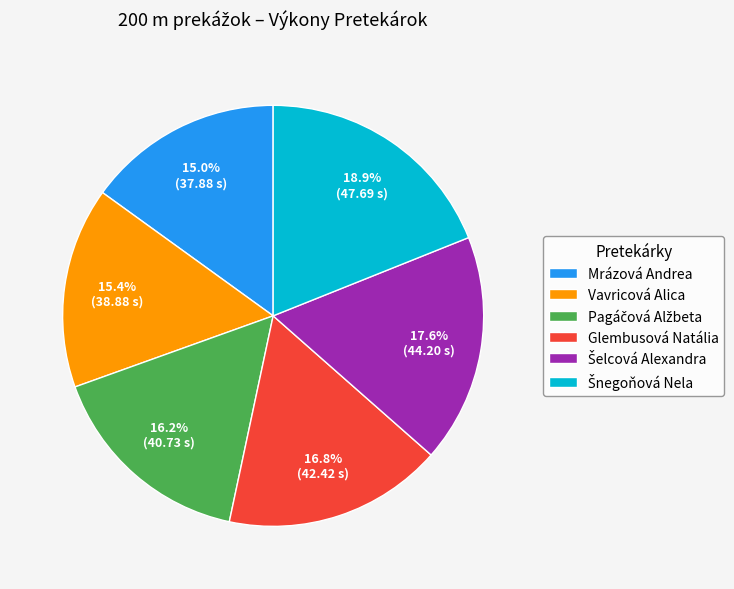

Approximately how many times larger is the value at Vavricová Alica compared to Glembusová Natália?

0.9